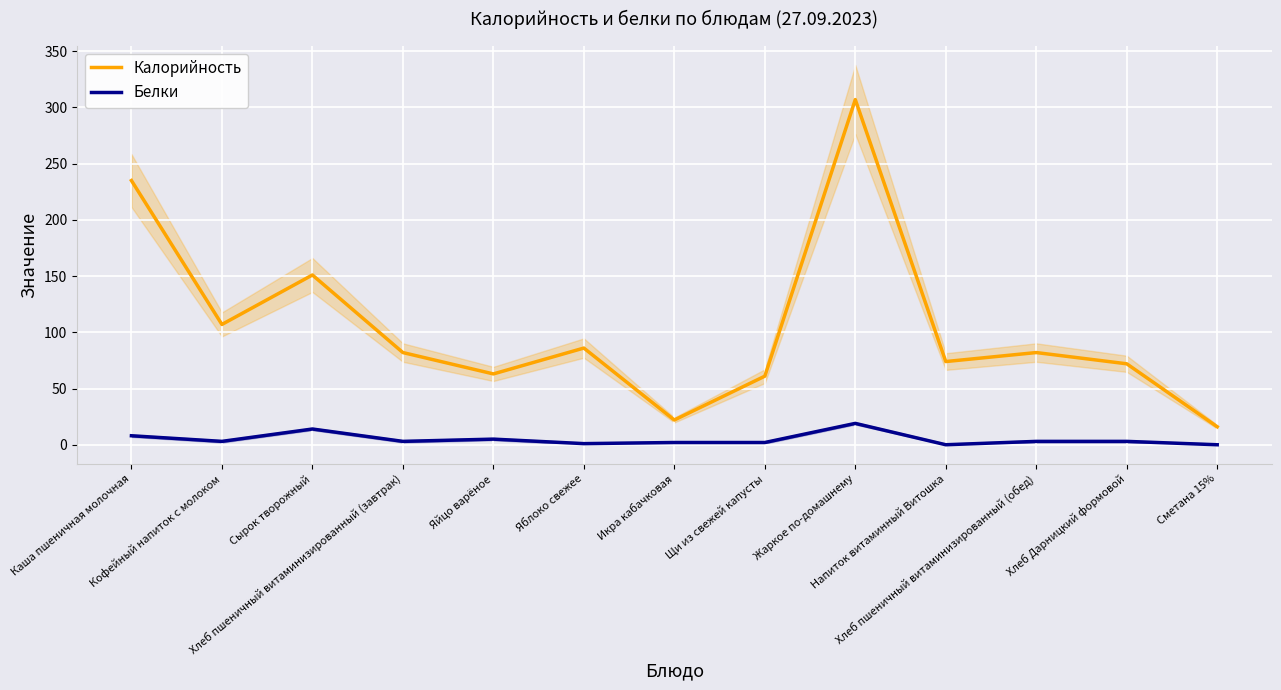

Does the chart display data point markers on the line(s)?

No